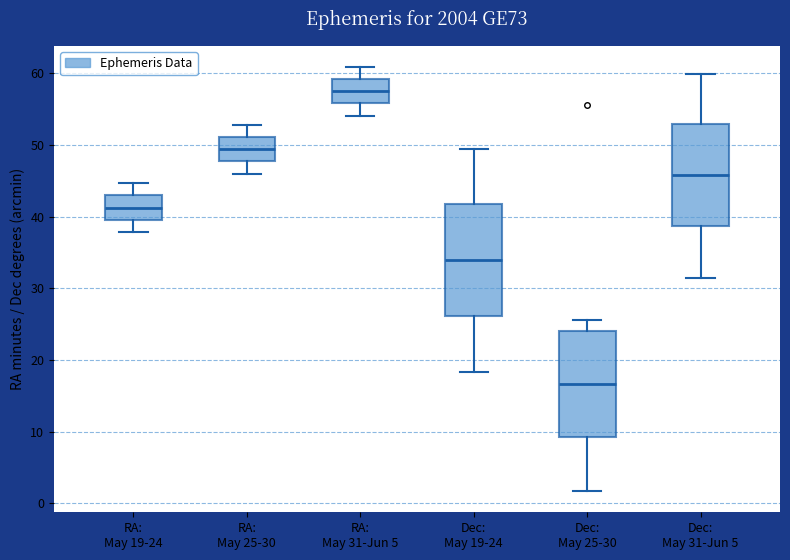

Which box's median line is the highest?

RA: May 31-Jun 5